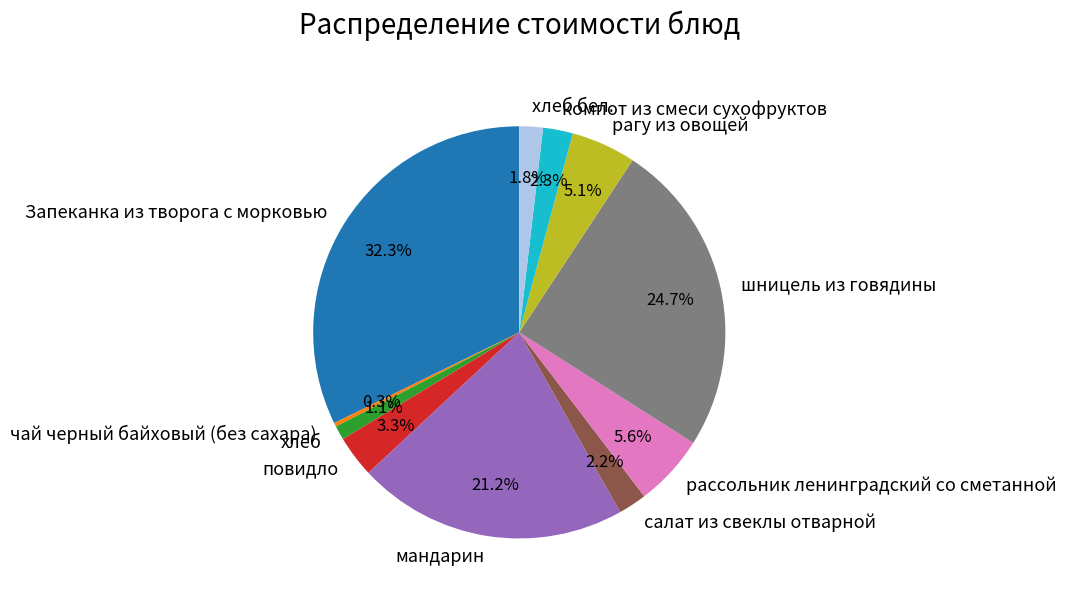

What percentage do повидло and салат из свеклы отварной together represent?

5.5%